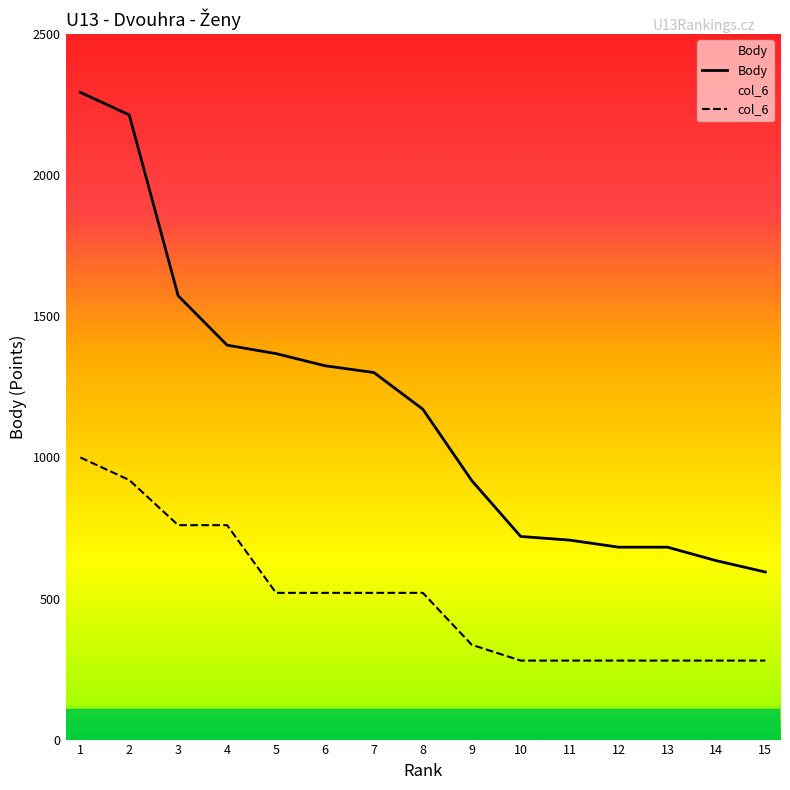

Which has a higher value, 6 or 12?

6